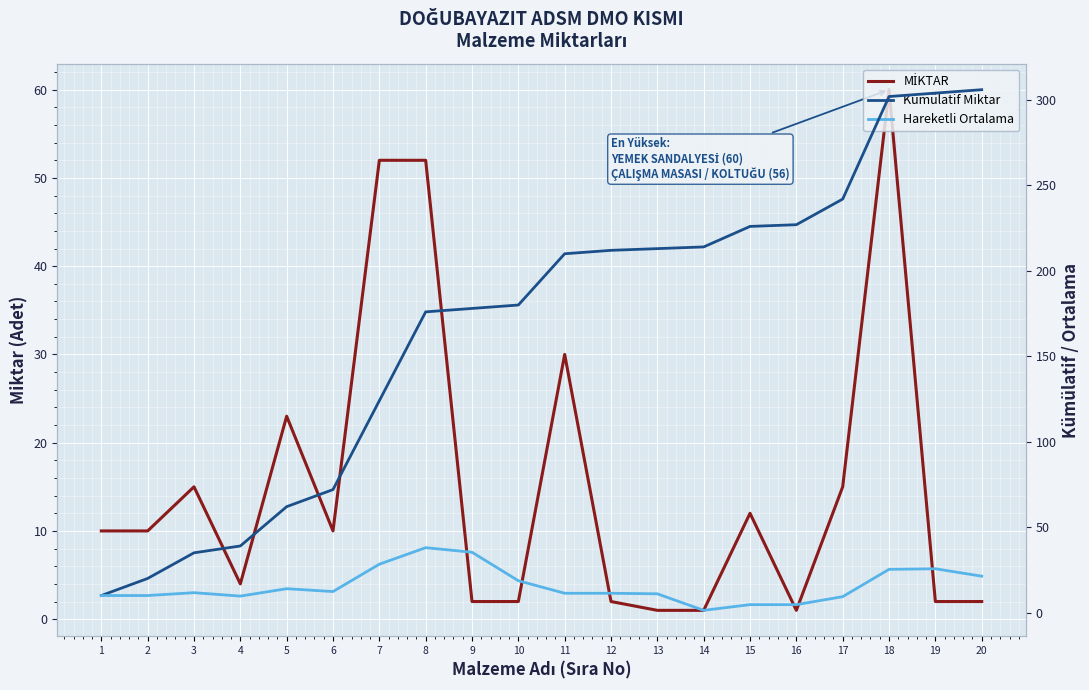

How many values in the Kümülatif Miktar series are below 210?

10